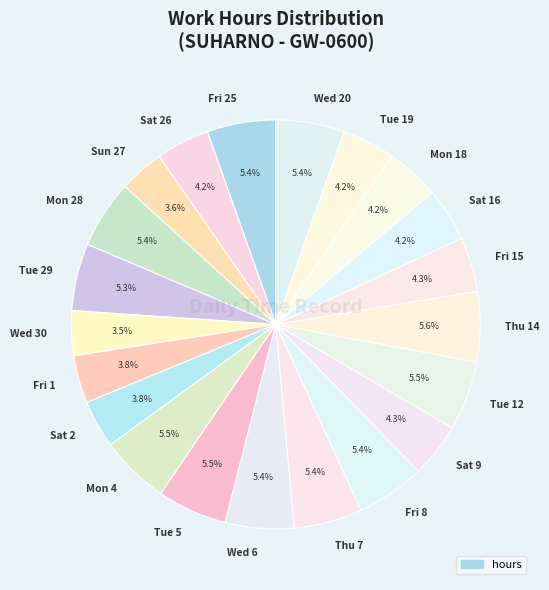

Does Tue 12 account for over 50% of the chart?

No